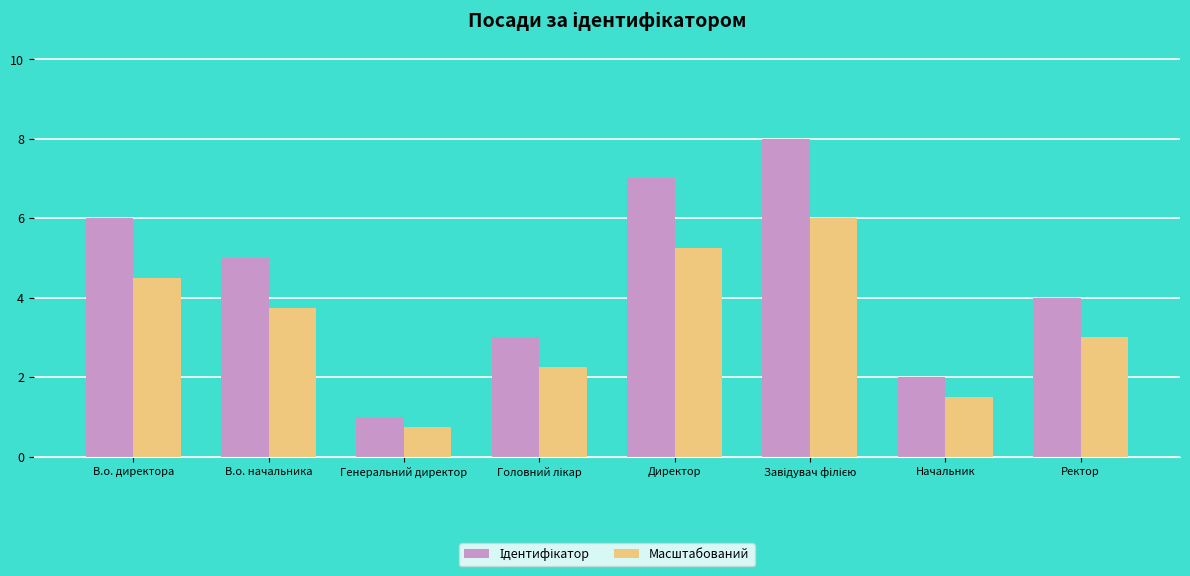

What is the minimum value shown in the chart?

0.8